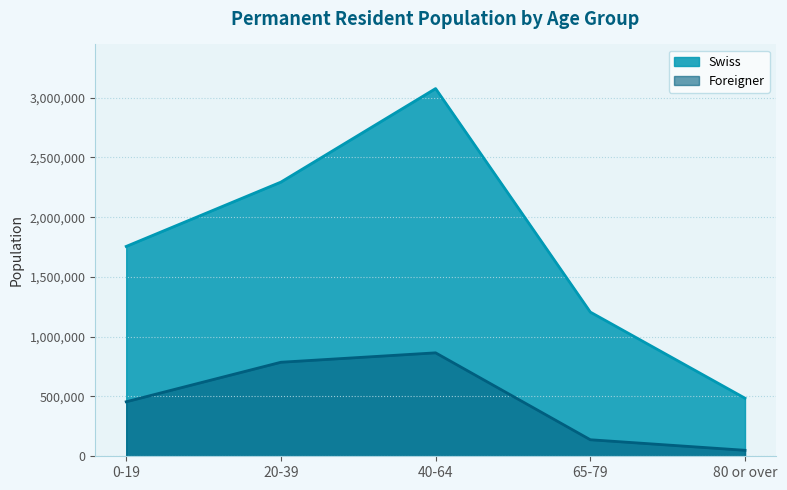

What is the sum of all Swiss values?

8815385